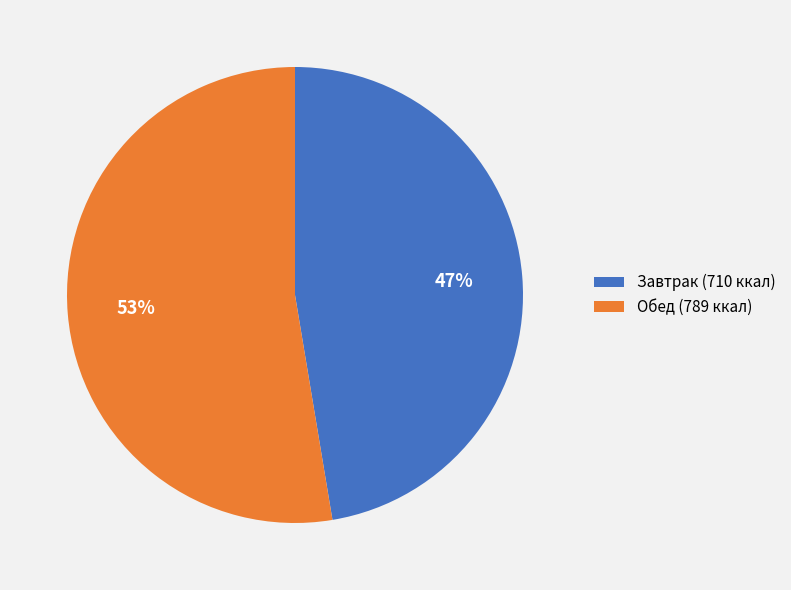

Which category has the biggest portion of the pie?

Обед (789 ккал)